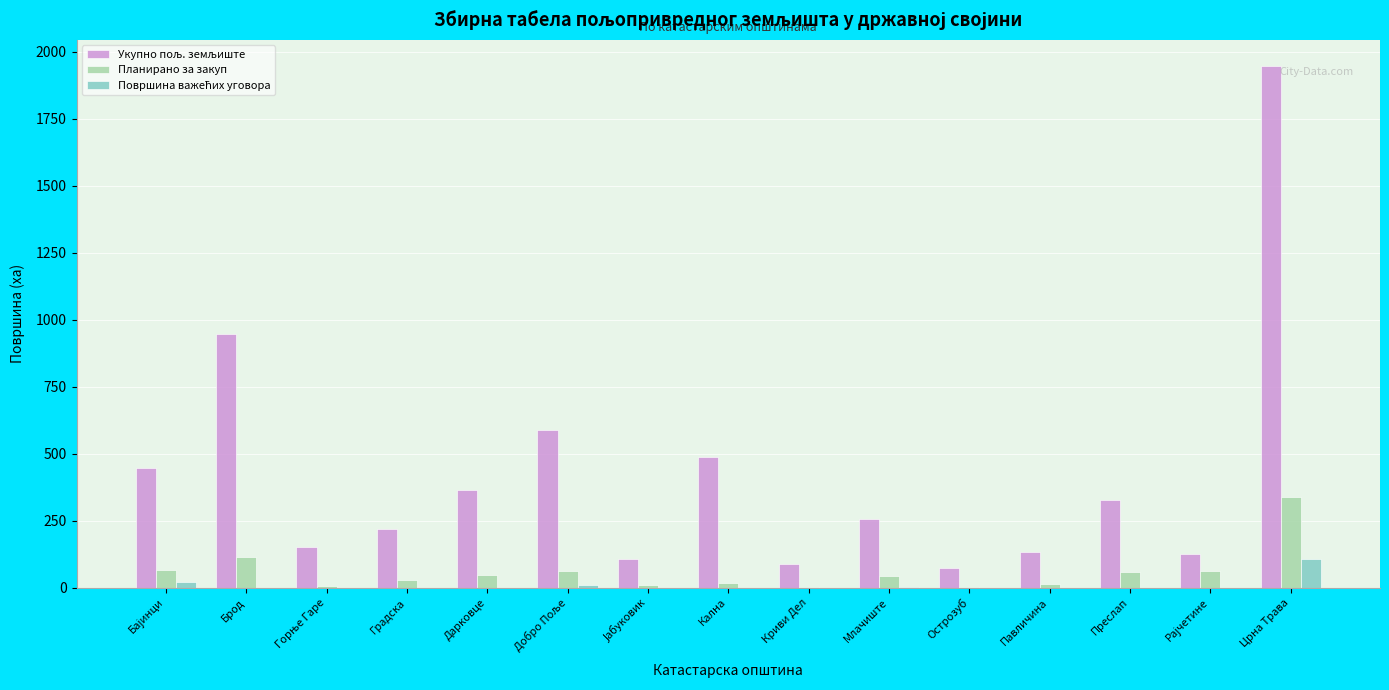

At which category is the sum across all series the highest?

Црна Трава